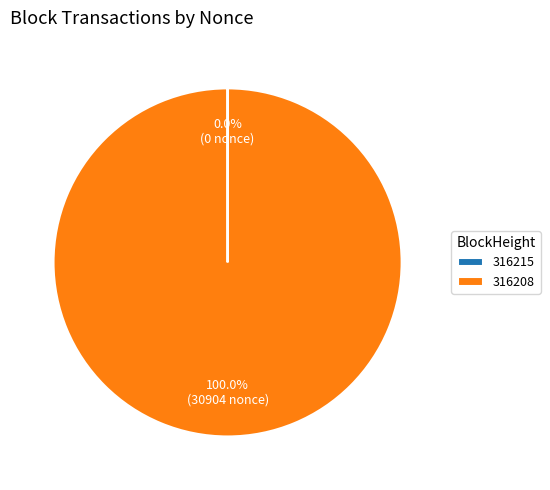

Which slice represents more than half of the pie?

316208